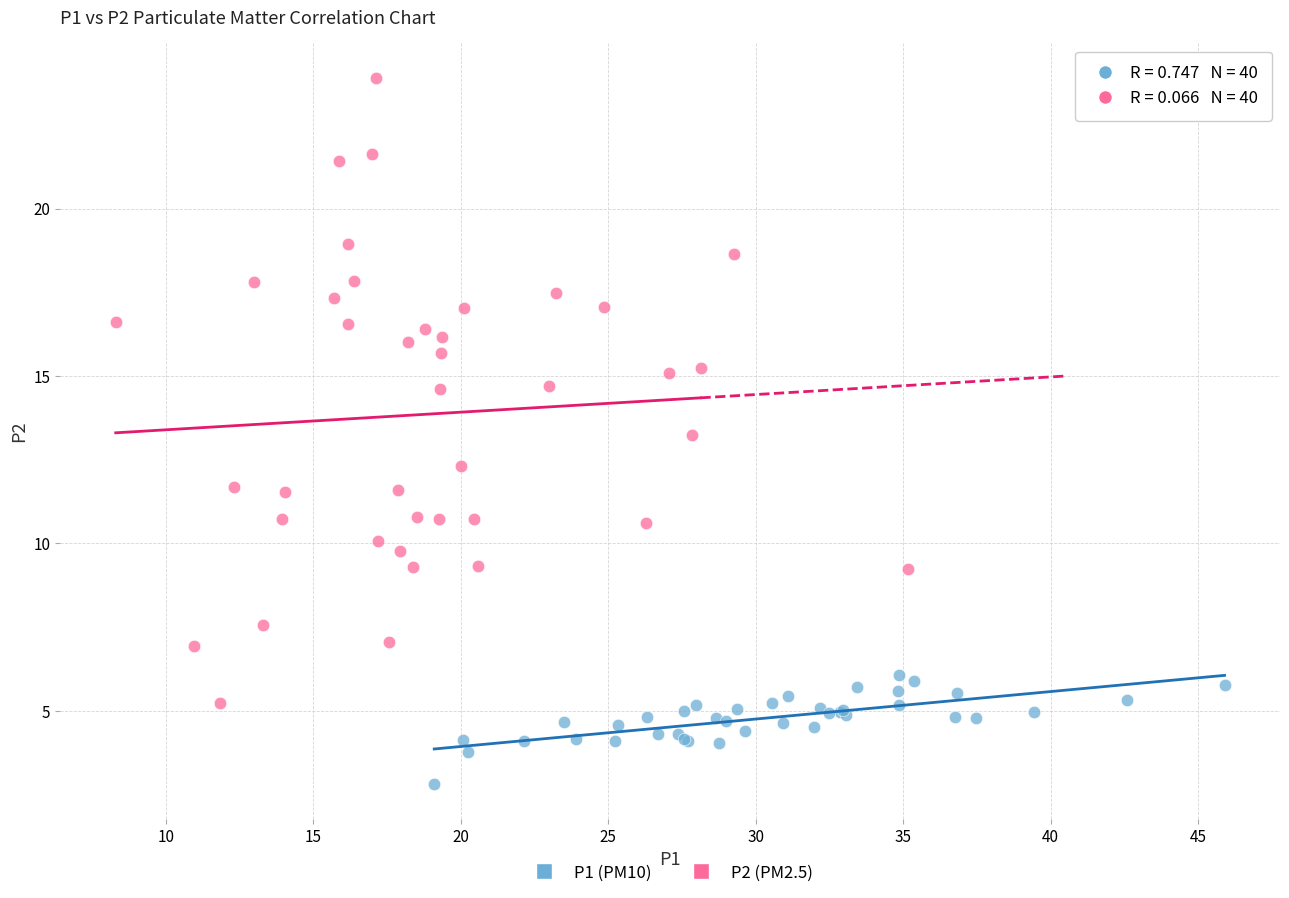

Which series reaches the maximum Y coordinate?

P2 (PM2.5)